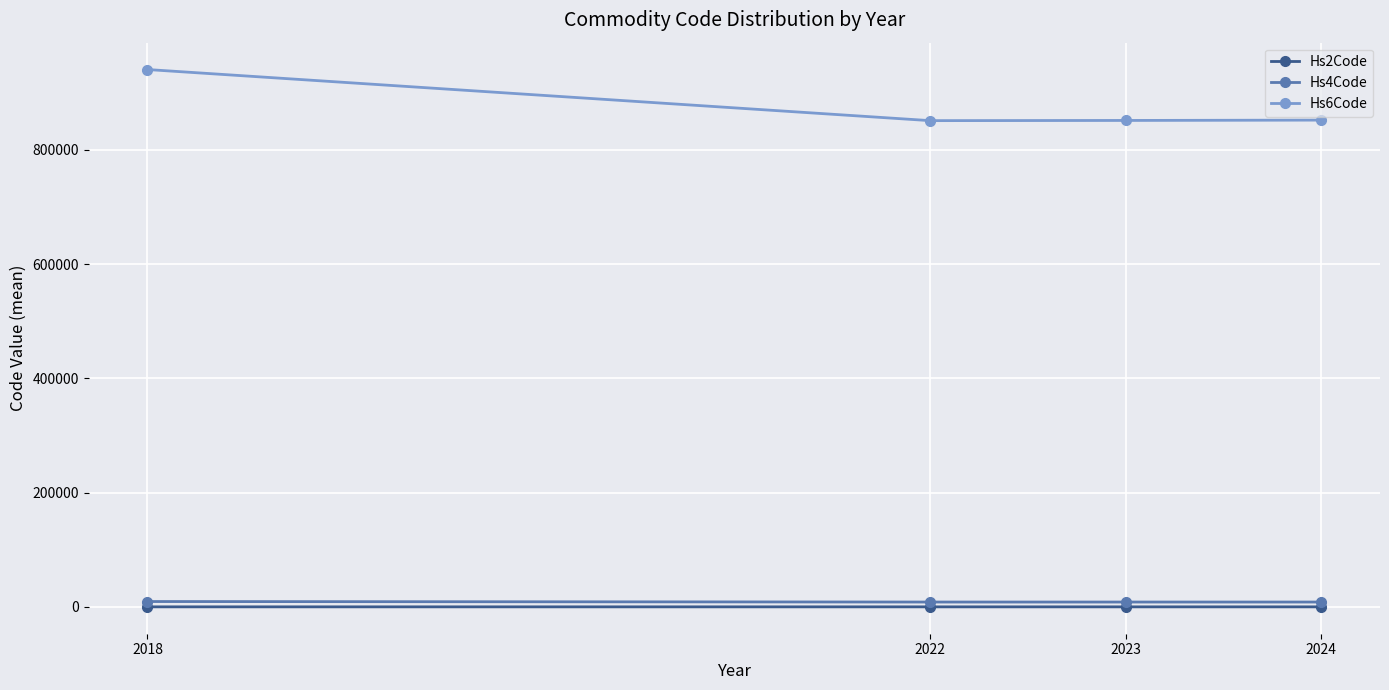

What is the value of the Hs6Code point at the 4th from the left?

851810.0